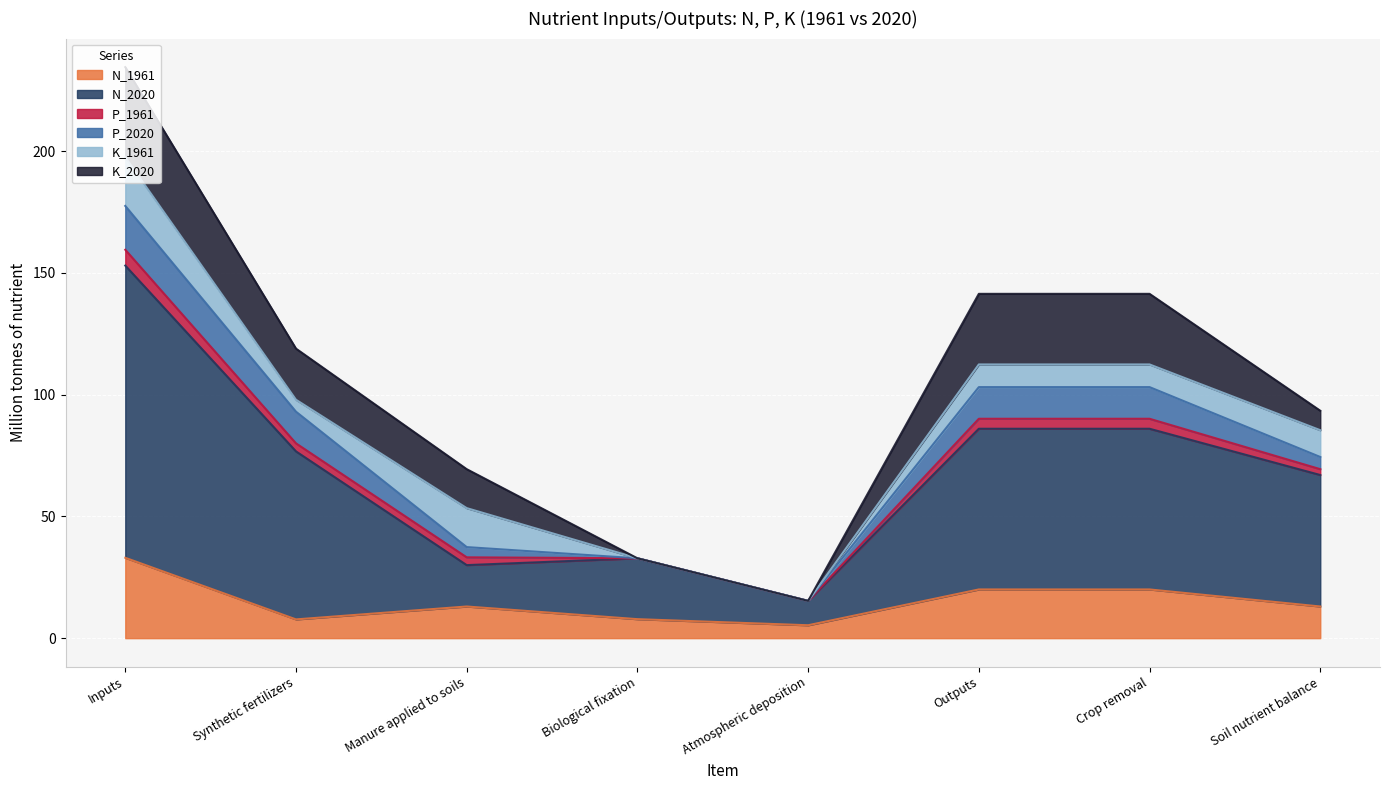

Between Inputs and Atmospheric deposition, which series saw the biggest shift?

N_2020